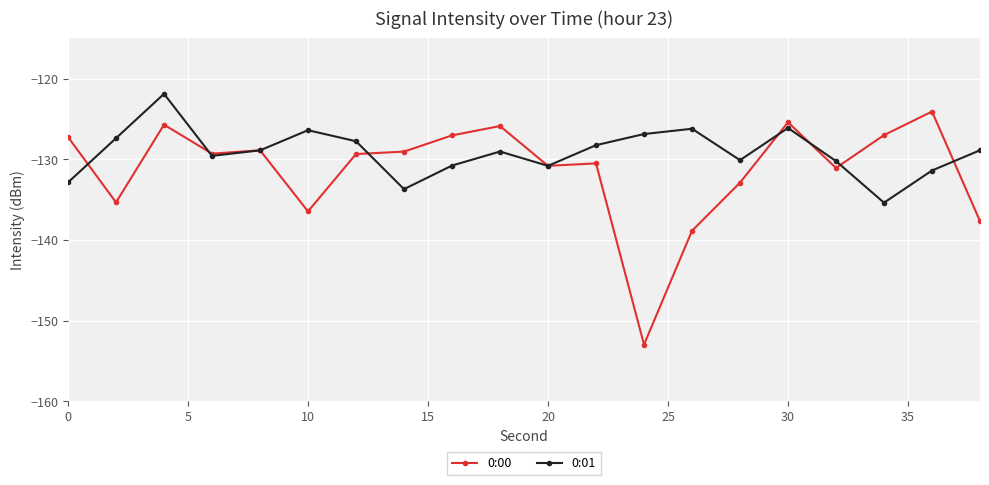

What is the average value of the 0:00 series?

-131.3